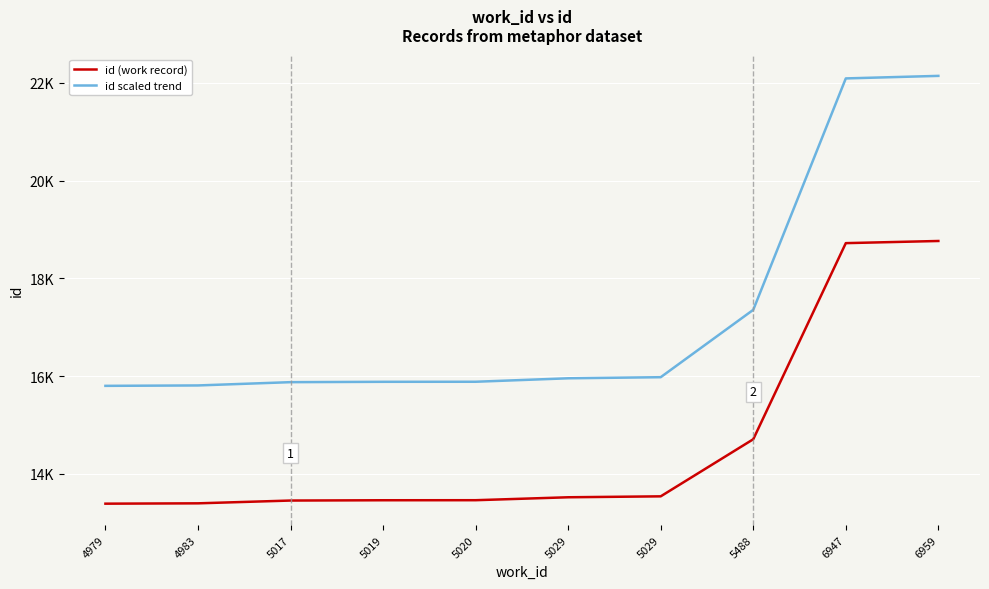

Is this an area chart (filled region under the line)?

No